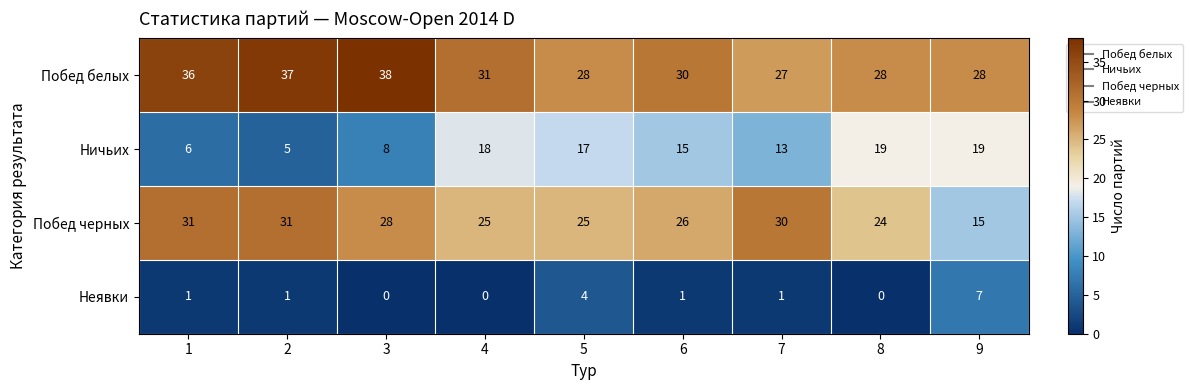

Between 5 and 7, which series saw the biggest shift?

Побед черных